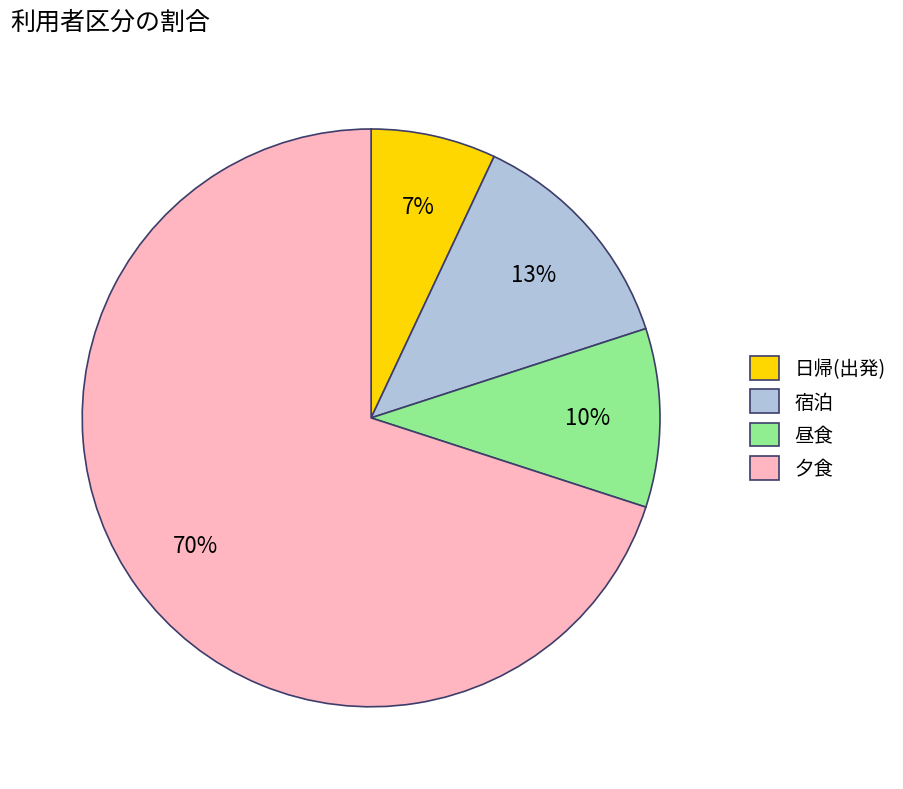

Is the sum of 宿泊 and 日帰(出発) greater than half?

No